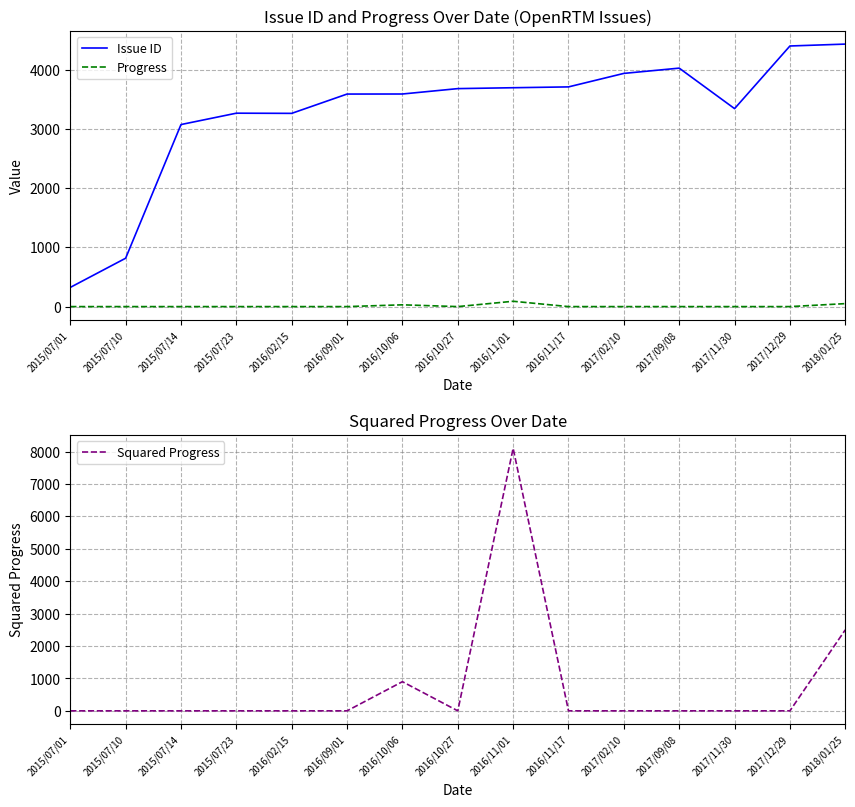

At which category is the sum across all series the highest?

2016/11/01